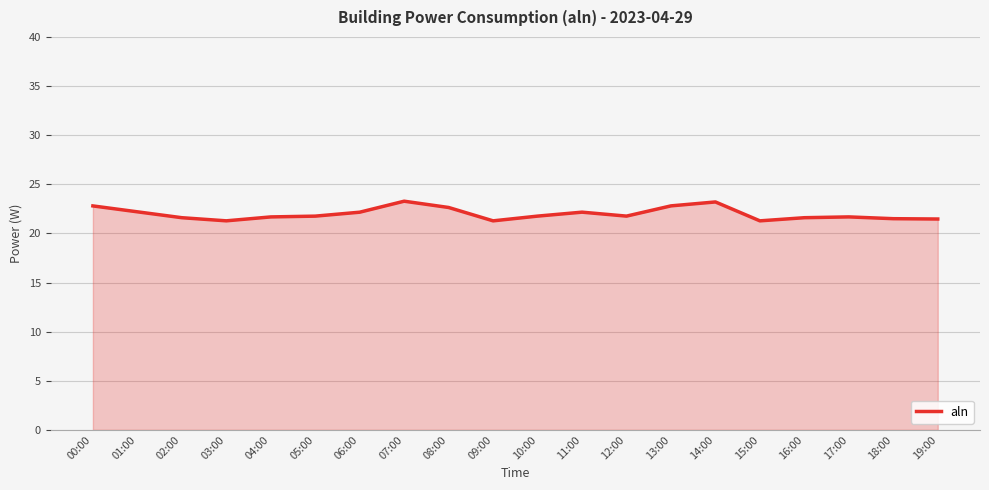

What is the difference between the values at 15:00 and 13:00?

1.5